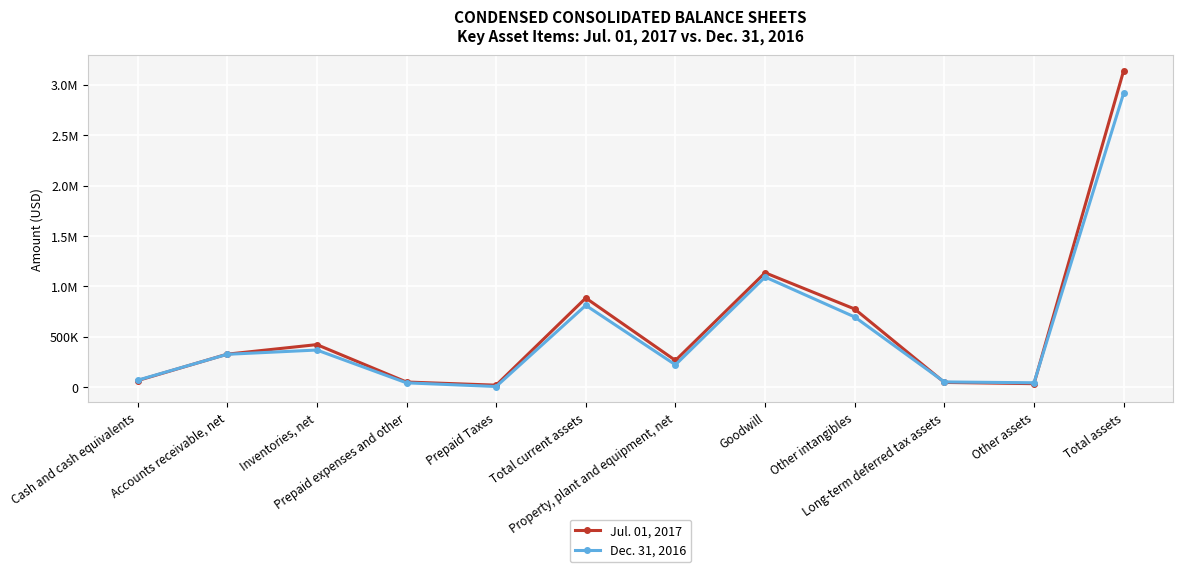

How many interior local valleys does the Dec. 31, 2016 series have?

3